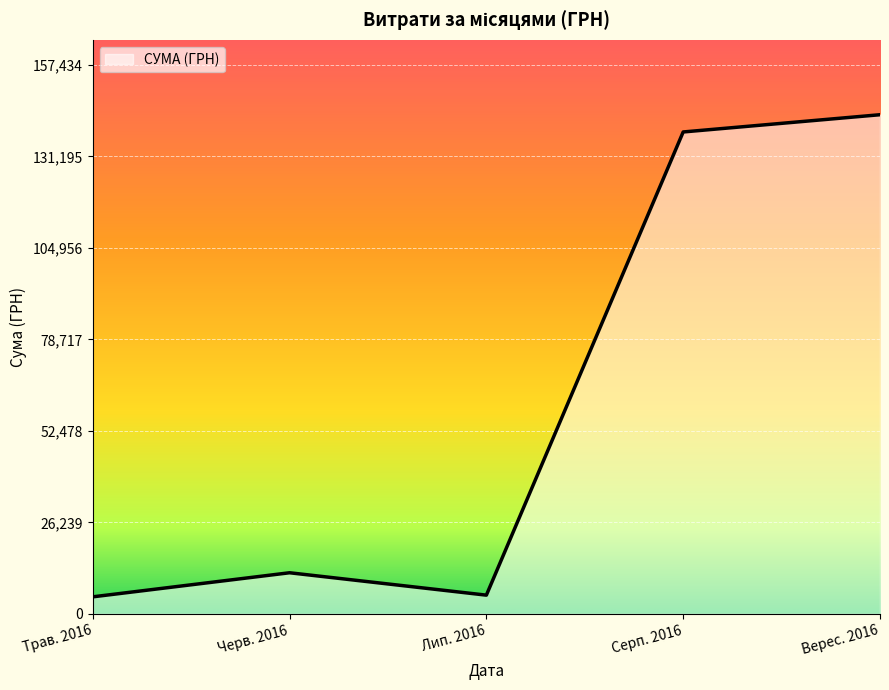

Count the number of data series in this chart.

1